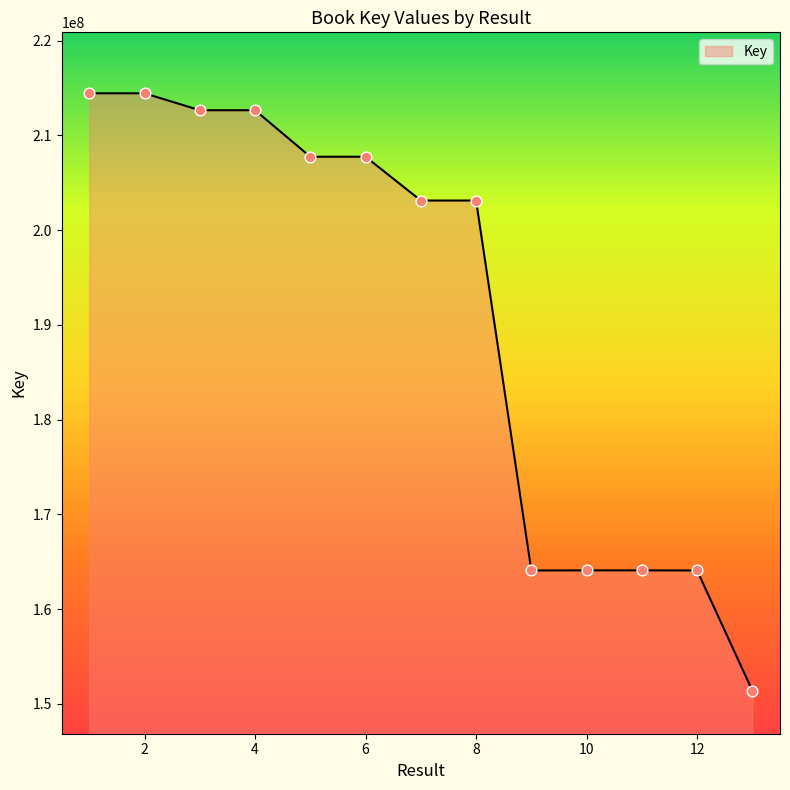

What is the difference between the maximum and minimum values?

63051677